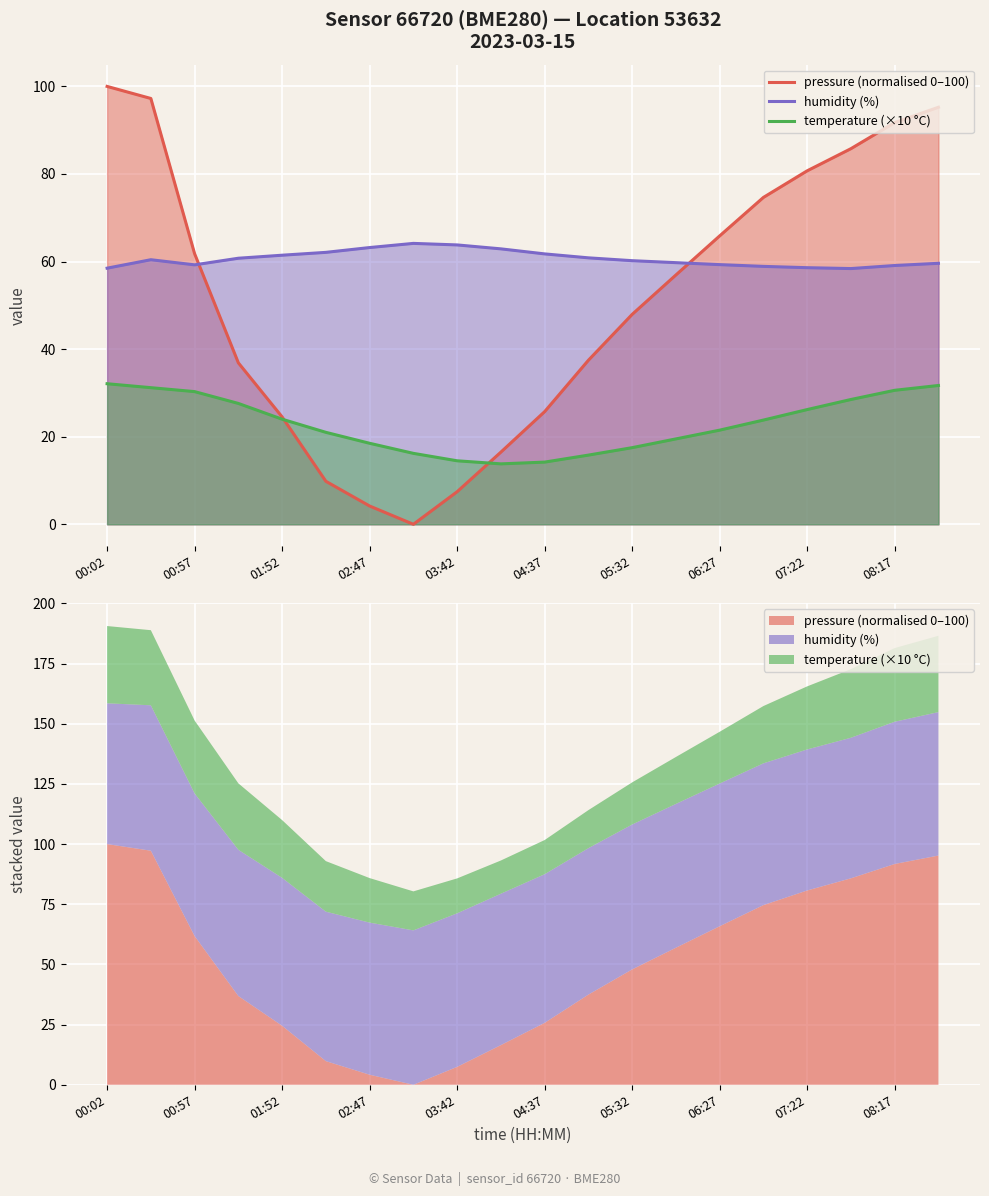

Rank the series by their average value, from lowest to highest.

temperature (×10 °C), pressure (normalised 0–100), humidity (%)